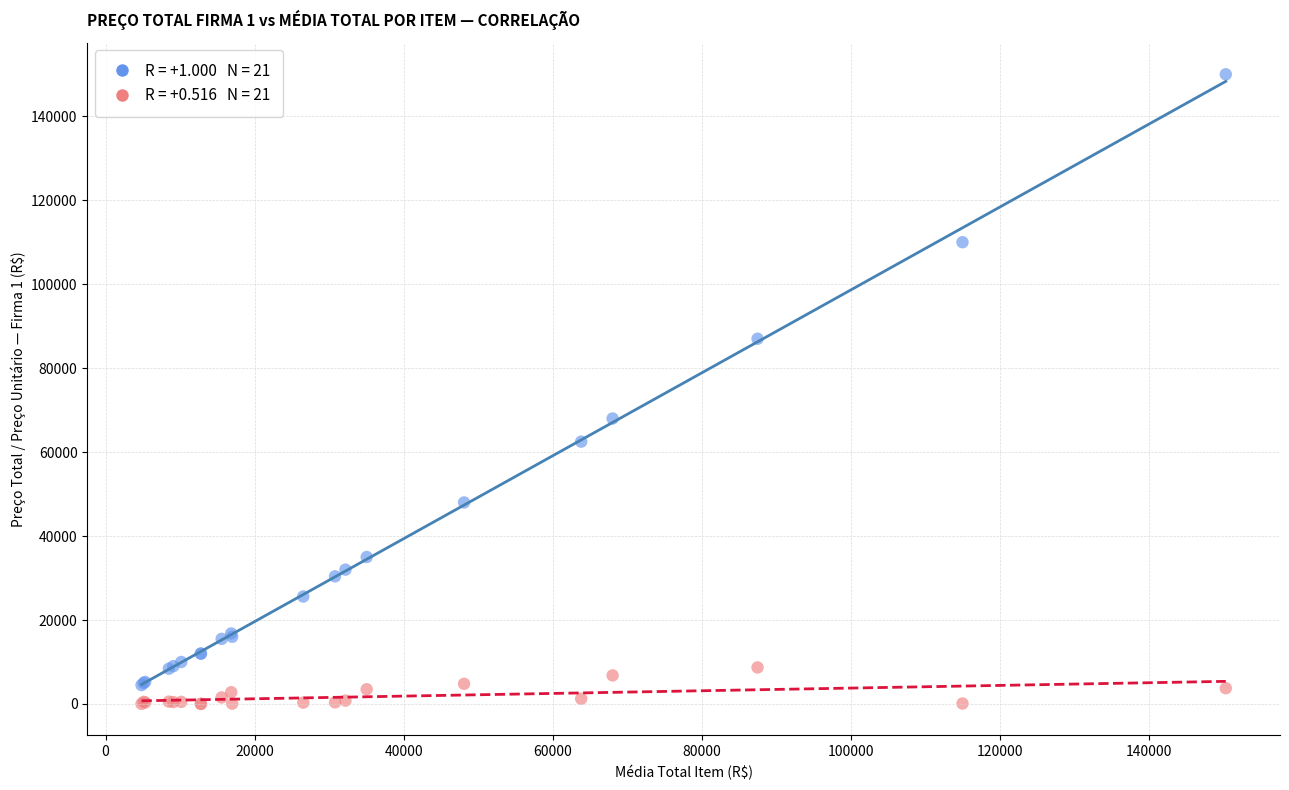

Across all series, what Y value is closest to 75007?

68000